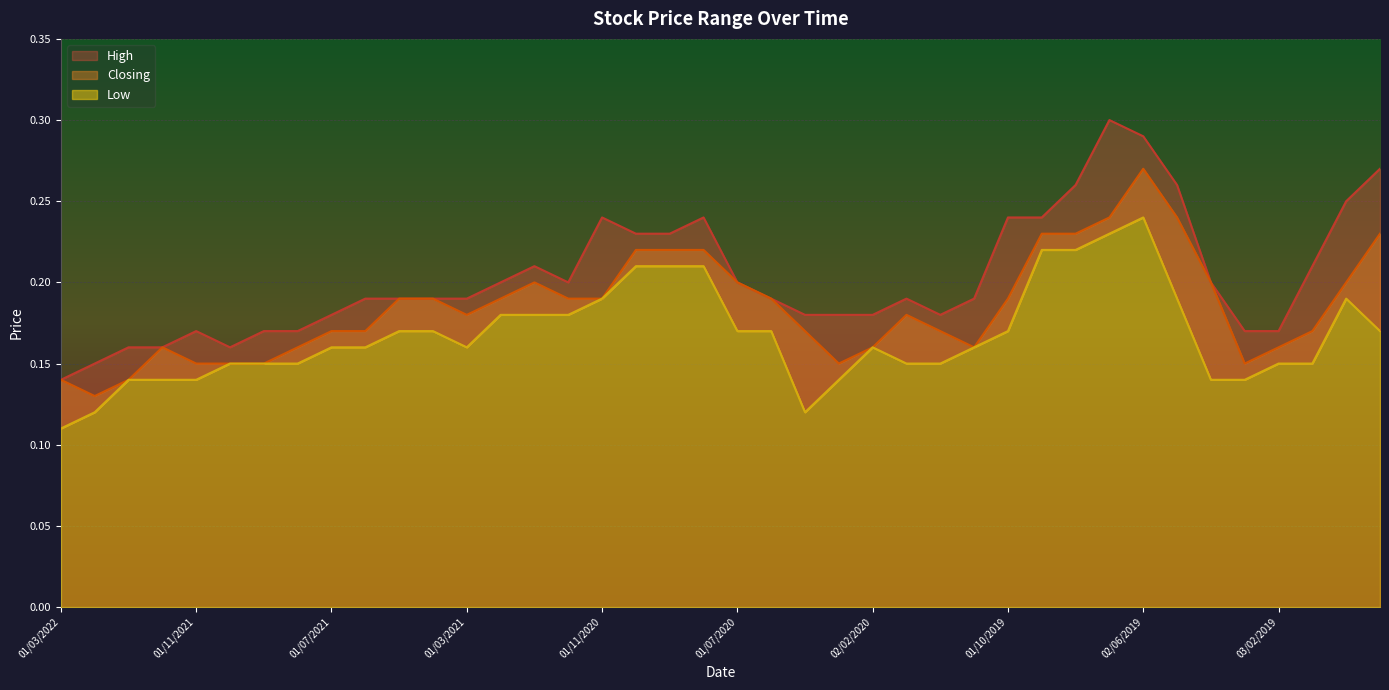

Rank the categories by Closing value from highest to lowest.

02/06/2019, 01/07/2019, 01/05/2019, 01/09/2019, 01/08/2019, 01/11/2018, 01/10/2020, 01/09/2020, 04/08/2020, 03/01/2021, 01/07/2020, 01/04/2019, 02/12/2018, 02/05/2021, 01/04/2021, 01/02/2021, 01/12/2020, 01/11/2020, 01/06/2020, 01/10/2019, 01/03/2021, 02/01/2020, 01/07/2021, 01/06/2021, 10/05/2020, 01/12/2019, 02/01/2019, 01/12/2021, 01/08/2021, 02/02/2020, 03/11/2019, 03/02/2019, 01/11/2021, 03/10/2021, 01/09/2021, 01/03/2020, 03/03/2019, 01/03/2022, 02/01/2022, 01/02/2022